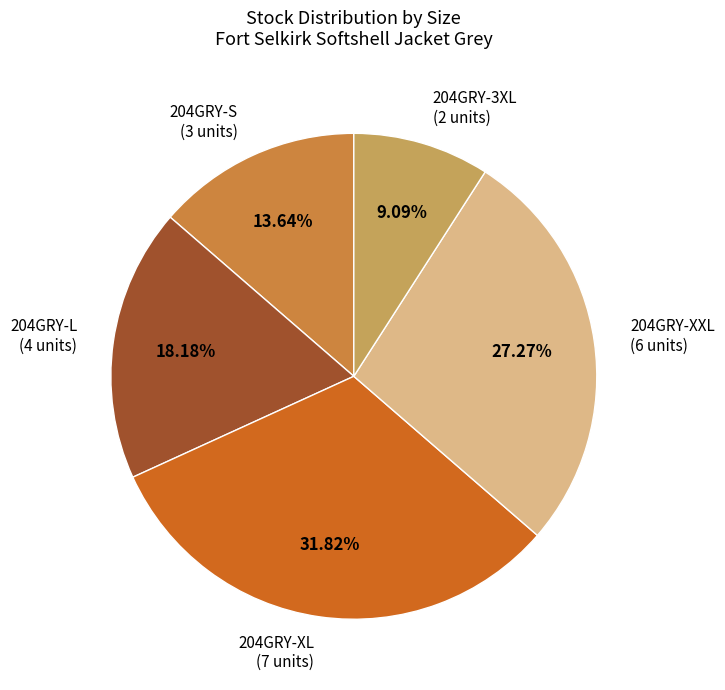

Does any single category account for the majority?

No